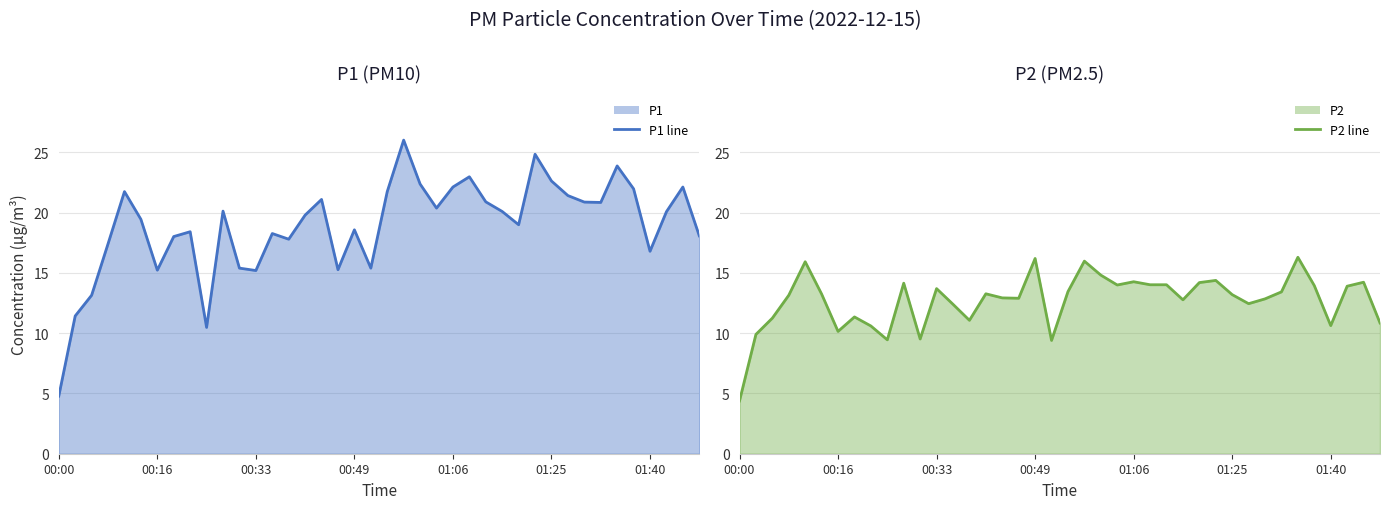

What value does the P2 line series have at 00:49?

16.2